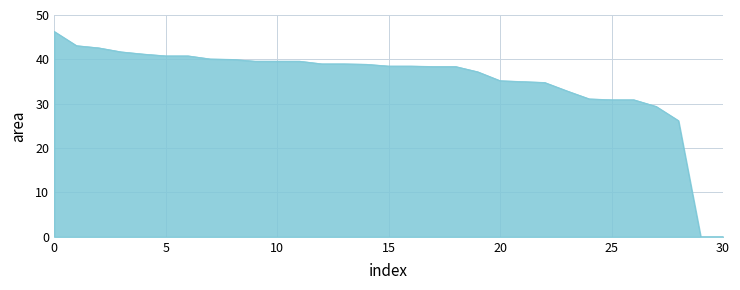

What is the difference between the maximum and minimum values?

46.3